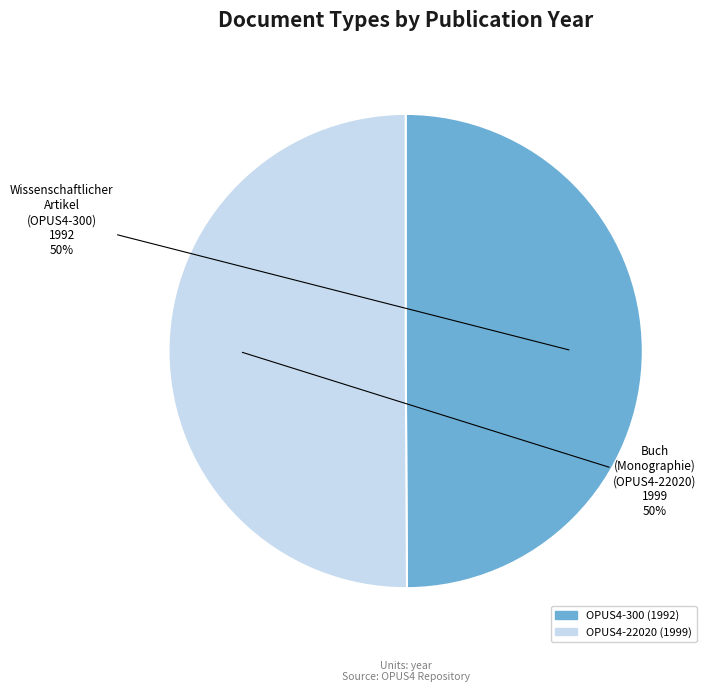

The OPUS4-300 slice represents 50% of the pie. True or false?

True